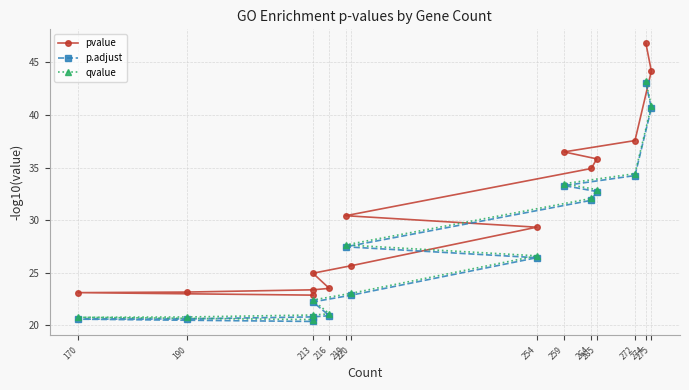

How many values in the p.adjust series exceed 26?

8